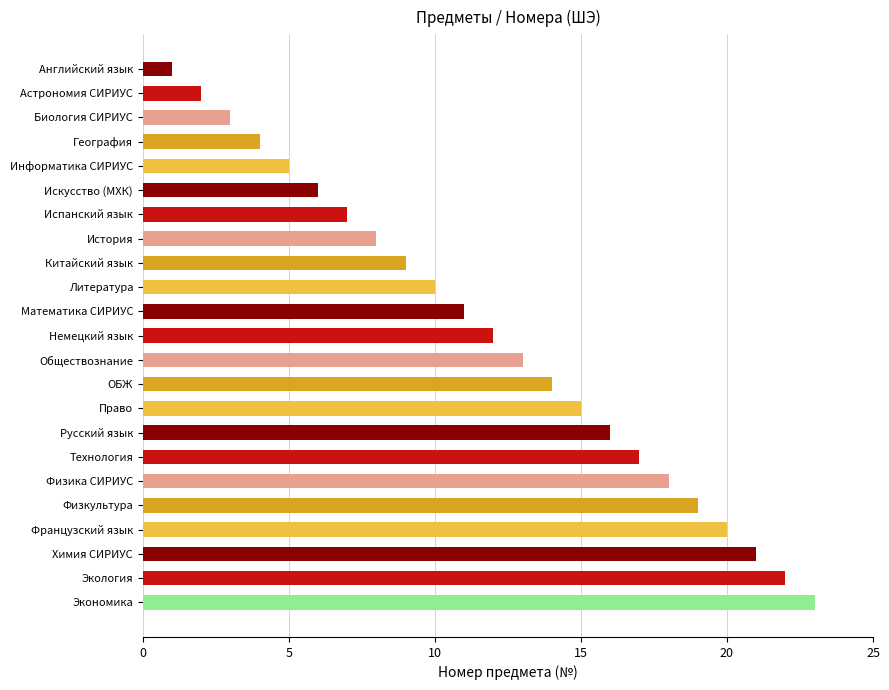

Rank the categories by value from highest to lowest.

Экономика, Экология, Химия СИРИУС, Французский язык, Физкультура, Физика СИРИУС, Технология, Русский язык, Право, ОБЖ, Обществознание, Немецкий язык, Математика СИРИУС, Литература, Китайский язык, История, Испанский язык, Искусство (МХК), Информатика СИРИУС, География, Биология СИРИУС, Астрономия СИРИУС, Английский язык